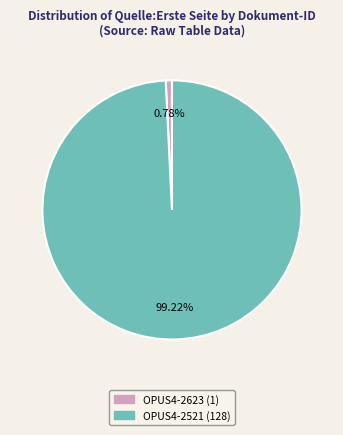

Combined, do OPUS4-2521 and OPUS4-2623 account for over 50%?

Yes